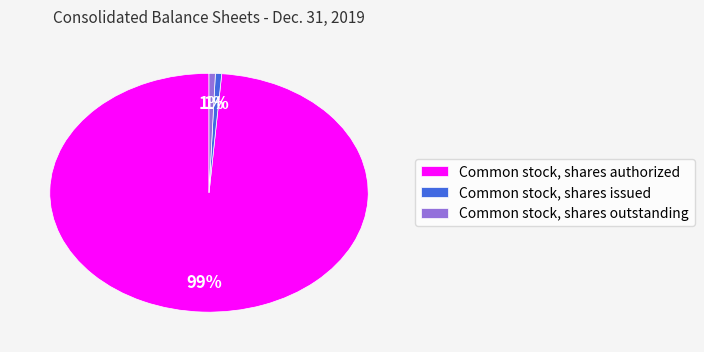

Do Common stock, shares outstanding and Common stock, shares issued together represent more than half of the pie?

No